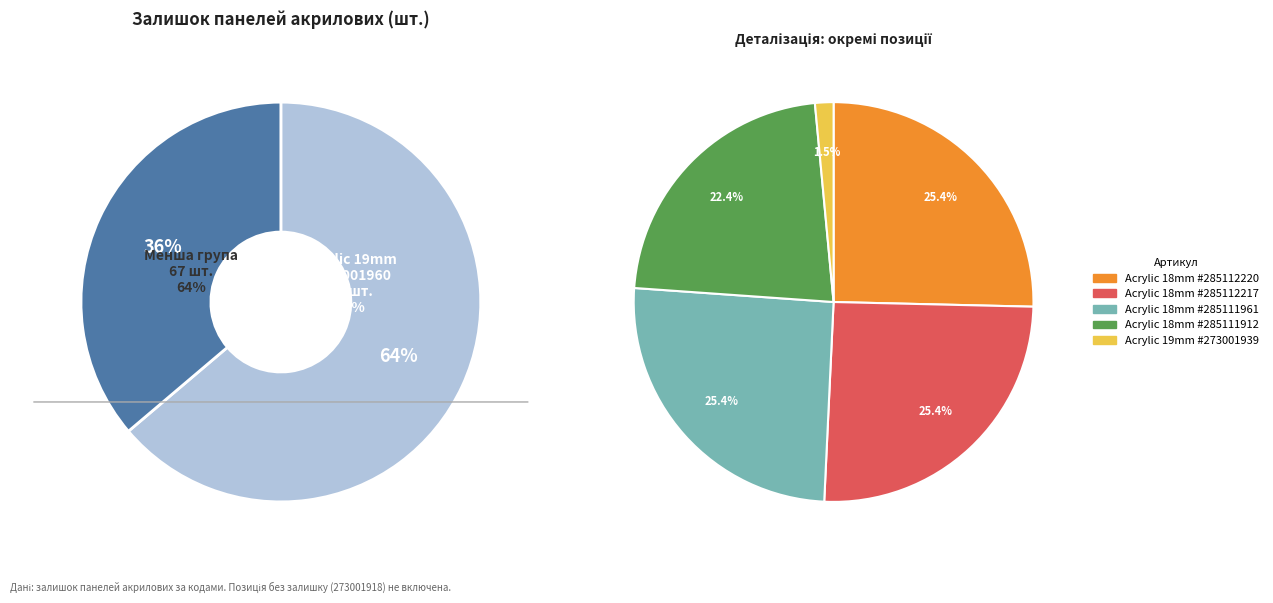

Is there a majority slice in this chart?

No